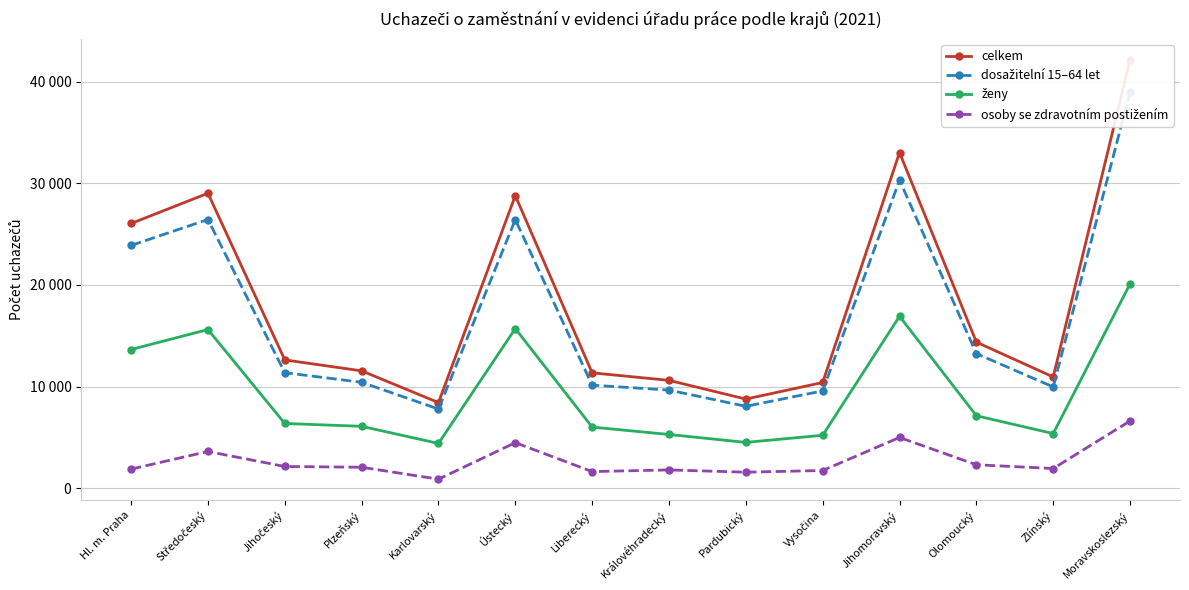

At which label does dosažitelní 15–64 let reach its minimum?

Karlovarský